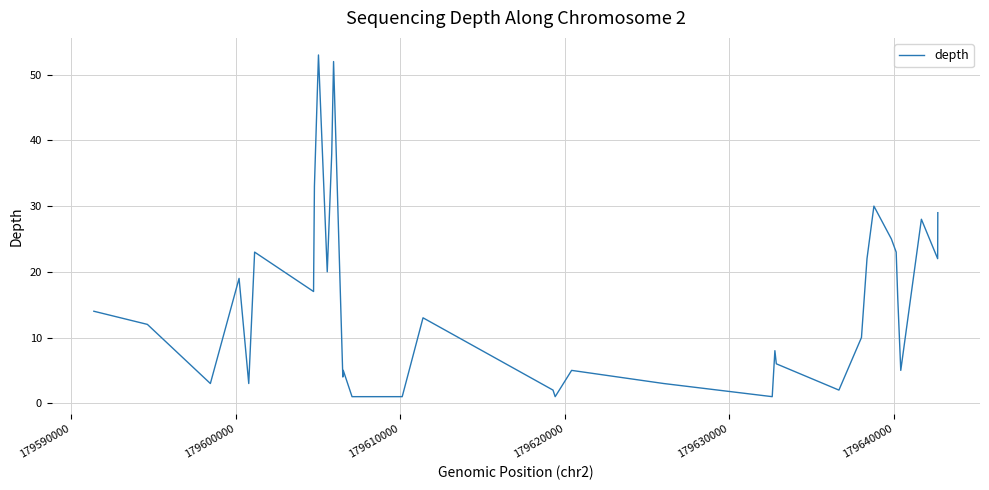

How many data points does each series have?

40